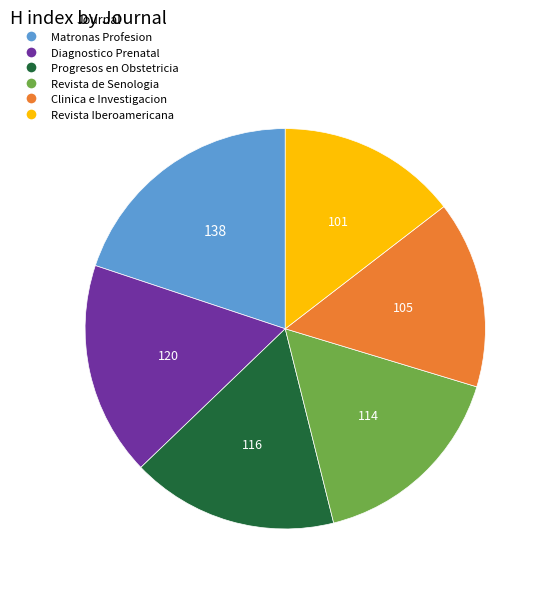

Does any single category account for the majority?

No